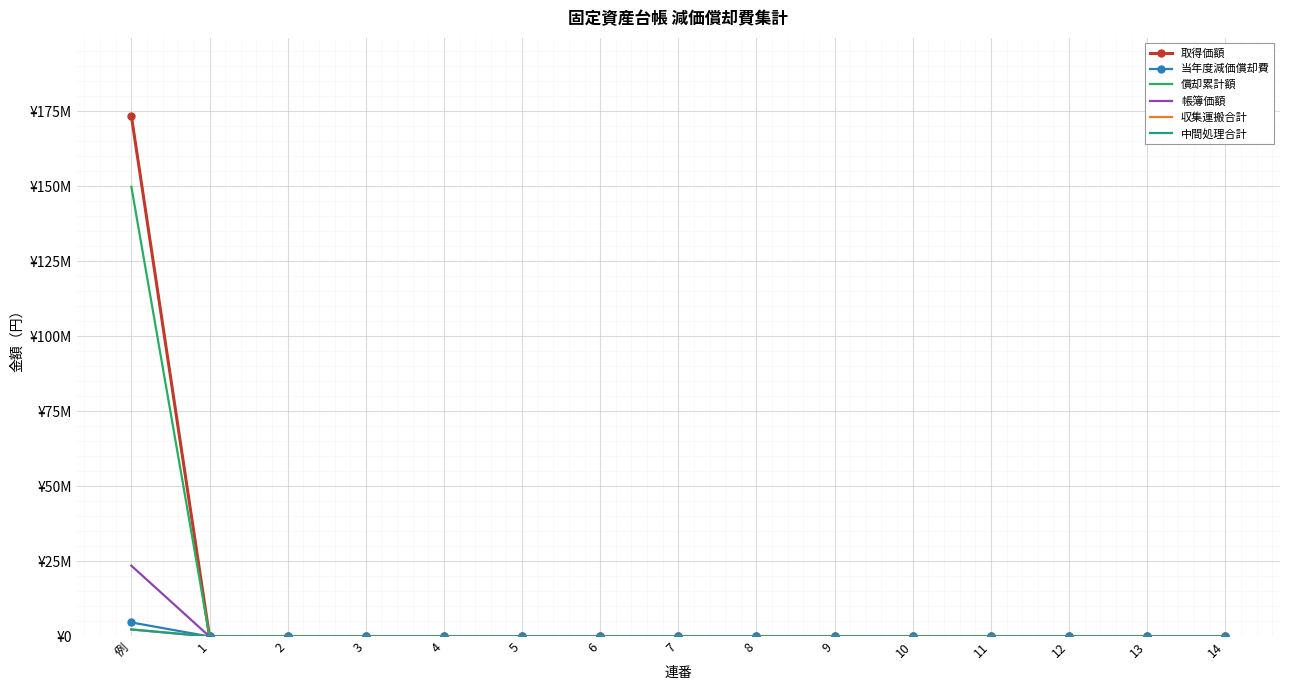

Which category has the highest value across all series?

例